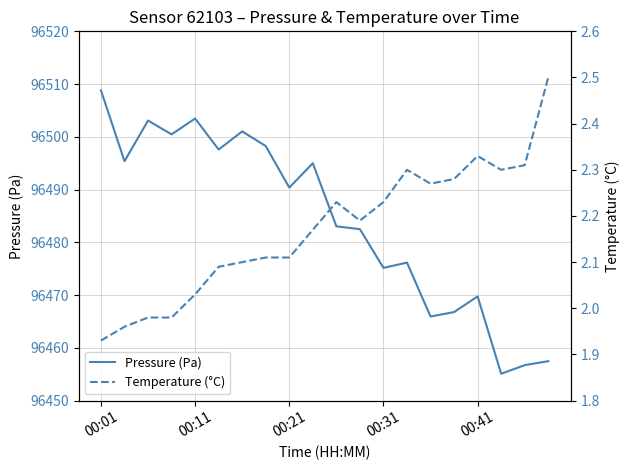

How many lines are shown in the chart?

2